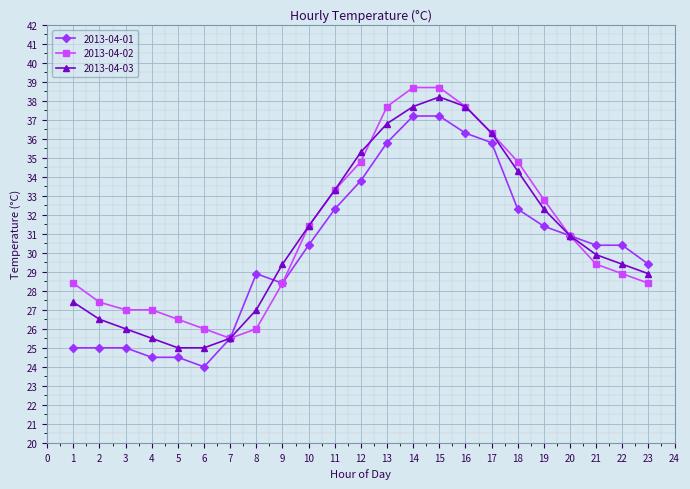

What is the maximum value for 2013-04-01?

37.2